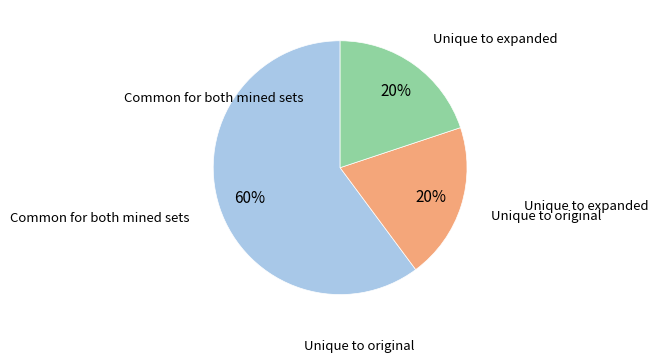

Is there any slice that represents more than half of the pie?

Yes